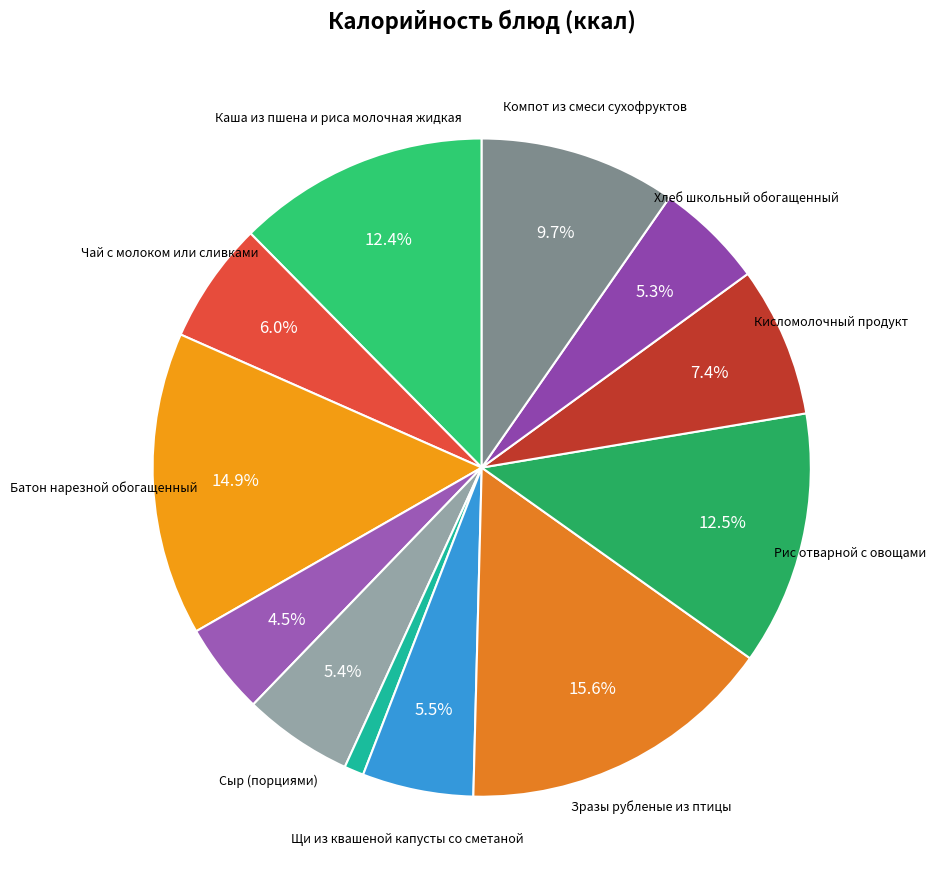

How many slices are in this pie chart?

12